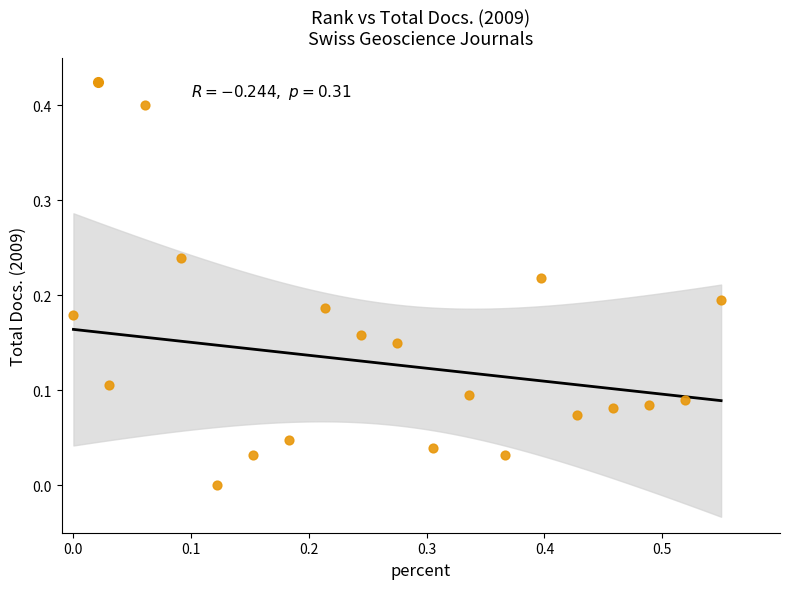

What is the range of Y values (max minus min)?

0.4